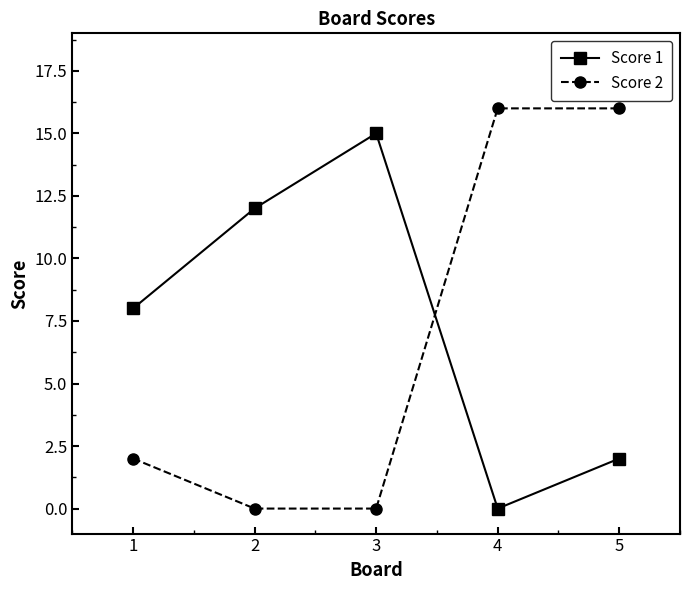

Reading left to right, what are all the values shown in this chart?

Score 1: 1=8	2=12	3=15	4=0	5=2
Score 2: 1=2	2=0	3=0	4=16	5=16